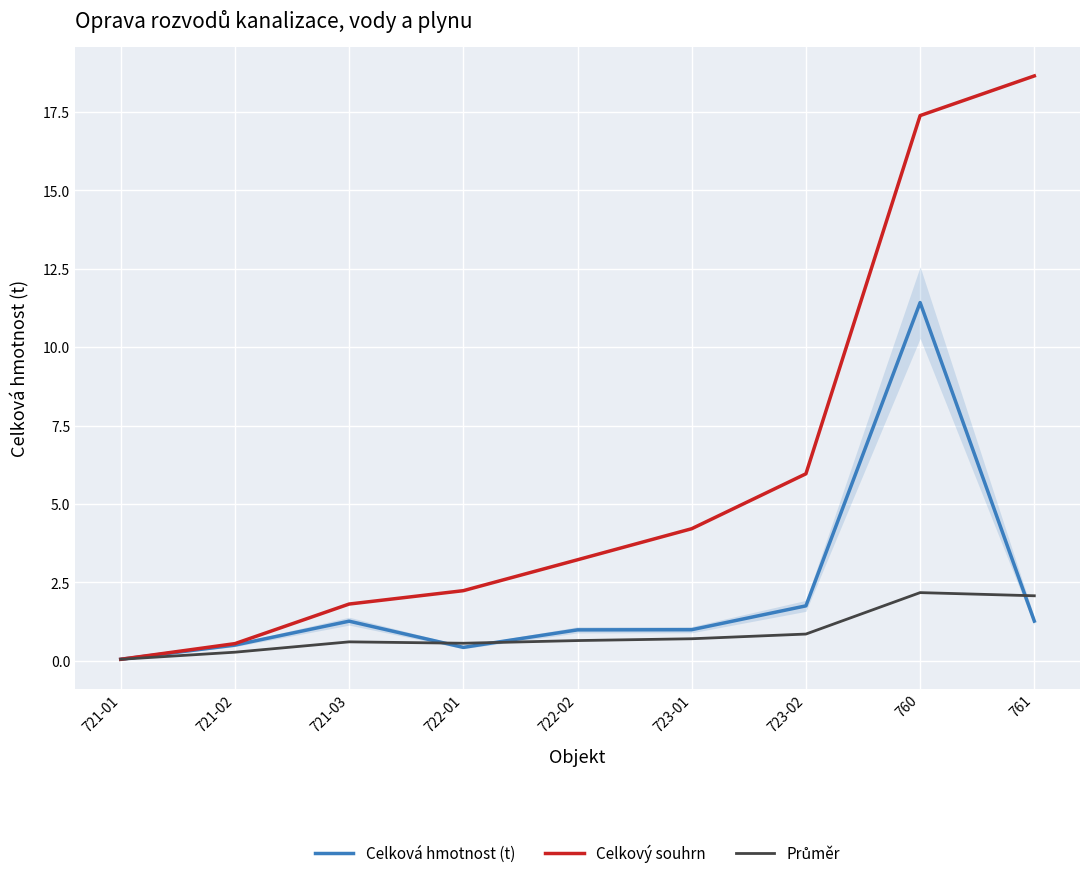

Is this an area chart (filled region under the line)?

No